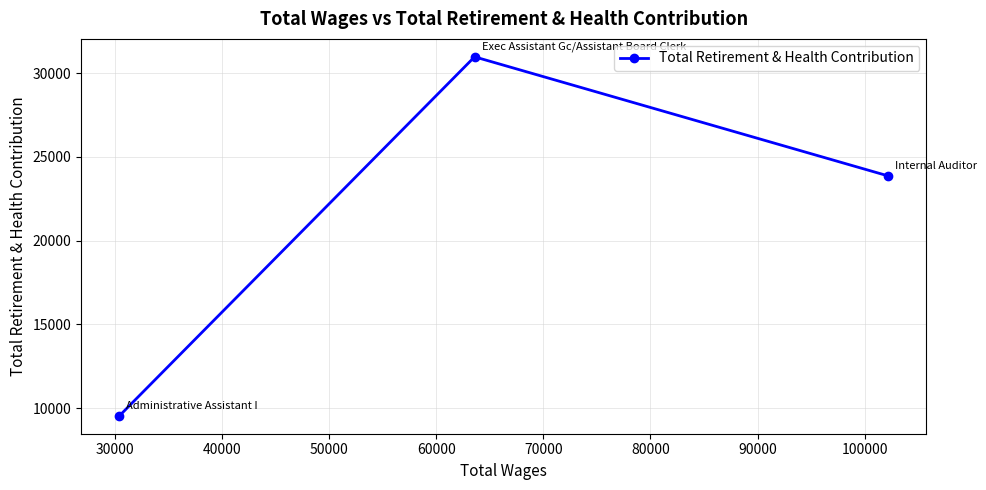

What is the value of the 2nd point from the left?

30980